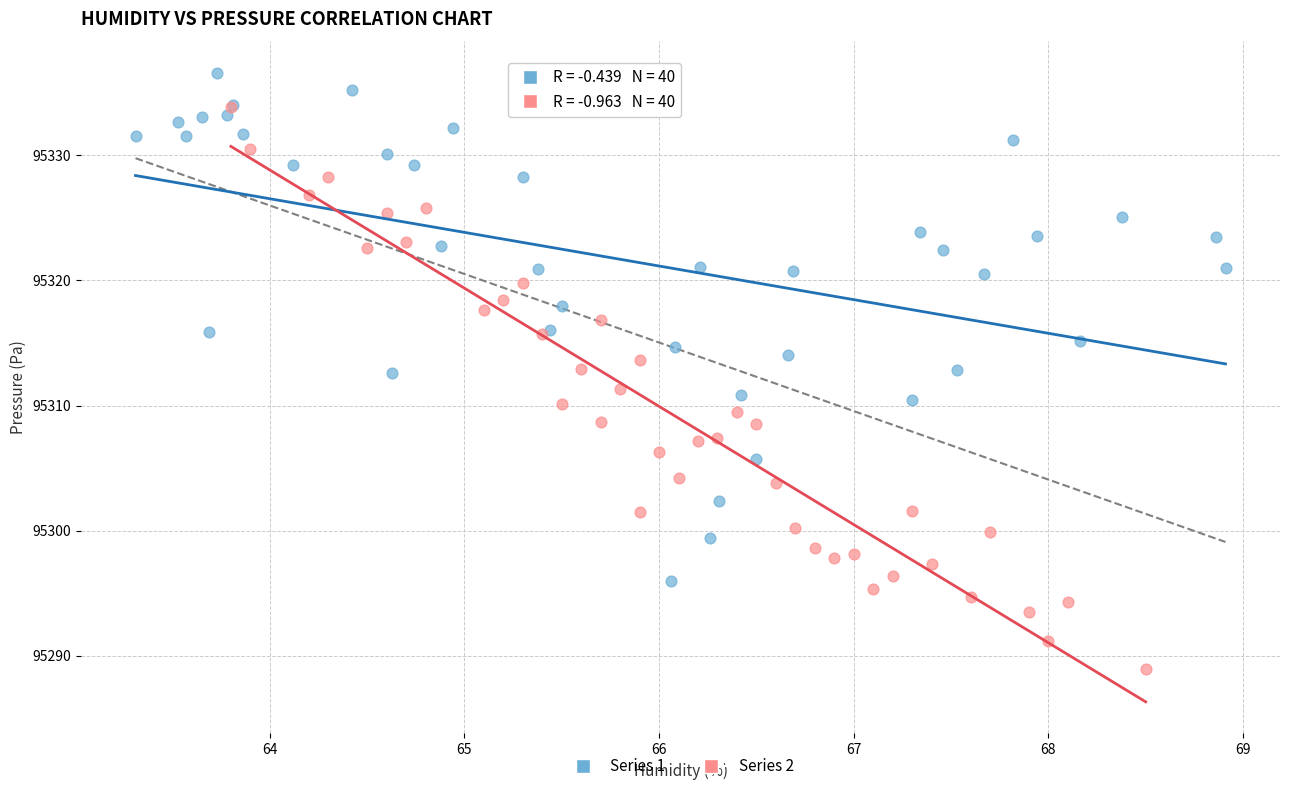

What are all the series names shown in the legend?

Series 1, Series 2